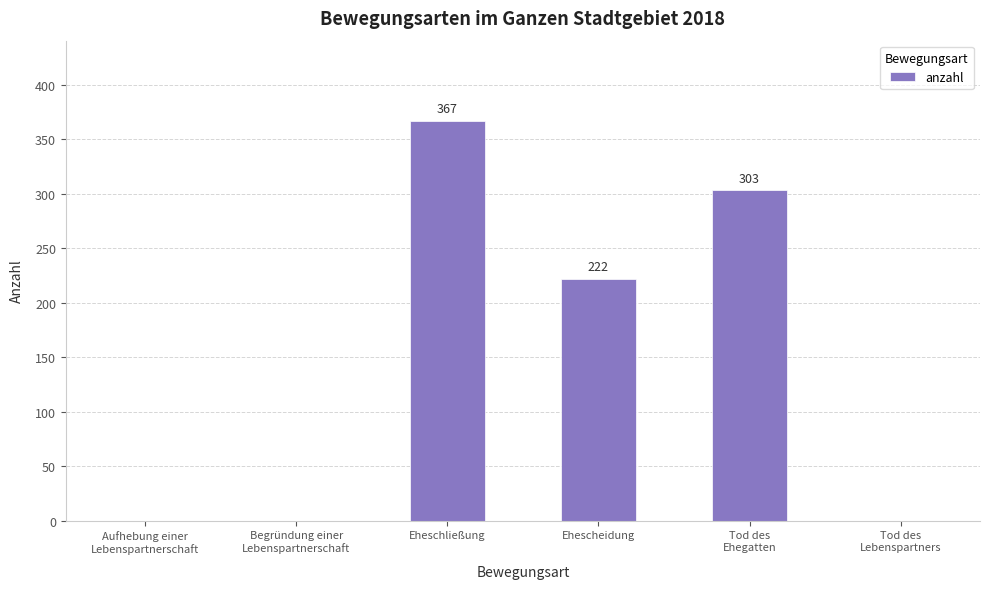

What is the change in value from Ehescheidung to Tod des
Ehegatten?

+81